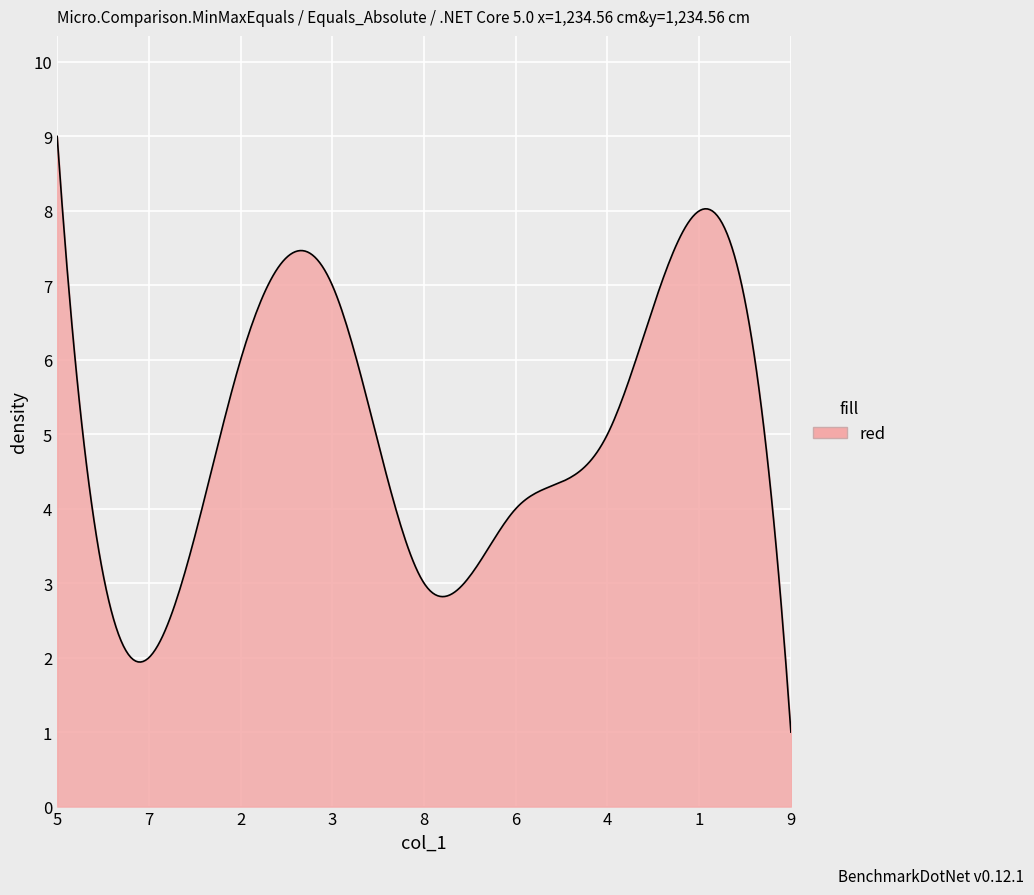

What is the maximum value shown in the chart?

9.0